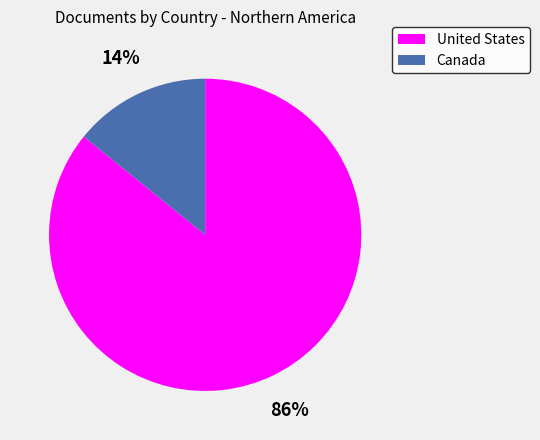

Which slice is the smallest?

Canada